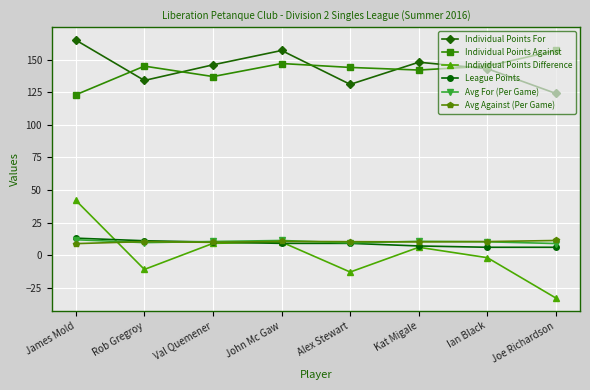

What is the average value of the Avg Against (Per Game) series?

10.2